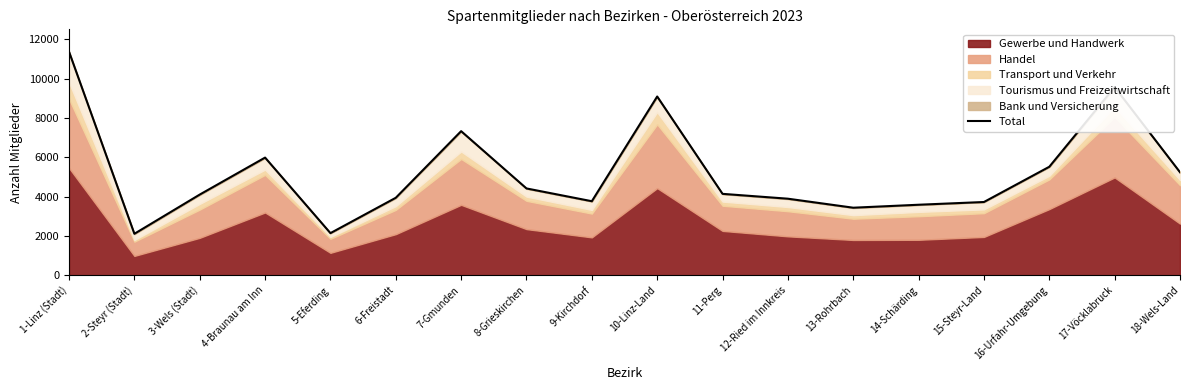

Rank the categories by value from highest to lowest.

1-Linz (Stadt), 17-Vöcklabruck, 10-Linz-Land, 7-Gmunden, 4-Braunau am Inn, 16-Urfahr-Umgebung, 18-Wels-Land, 8-Grieskirchen, 11-Perg, 3-Wels (Stadt), 6-Freistadt, 12-Ried im Innkreis, 9-Kirchdorf, 15-Steyr-Land, 14-Schärding, 13-Rohrbach, 5-Eferding, 2-Steyr (Stadt)